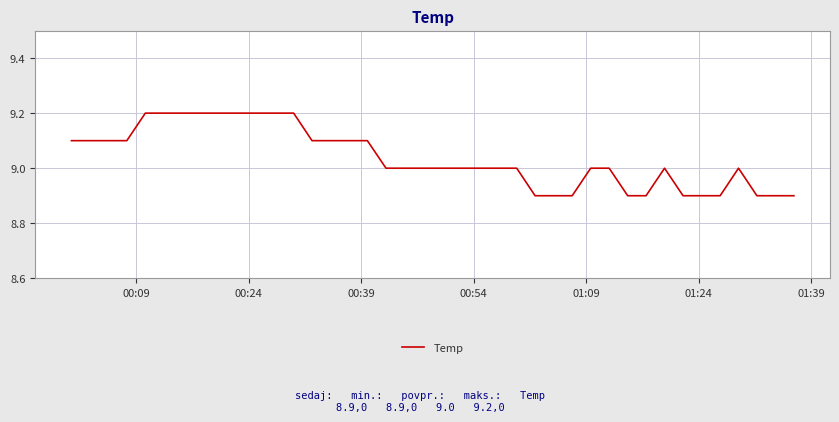

What is the smallest value displayed?

8.9